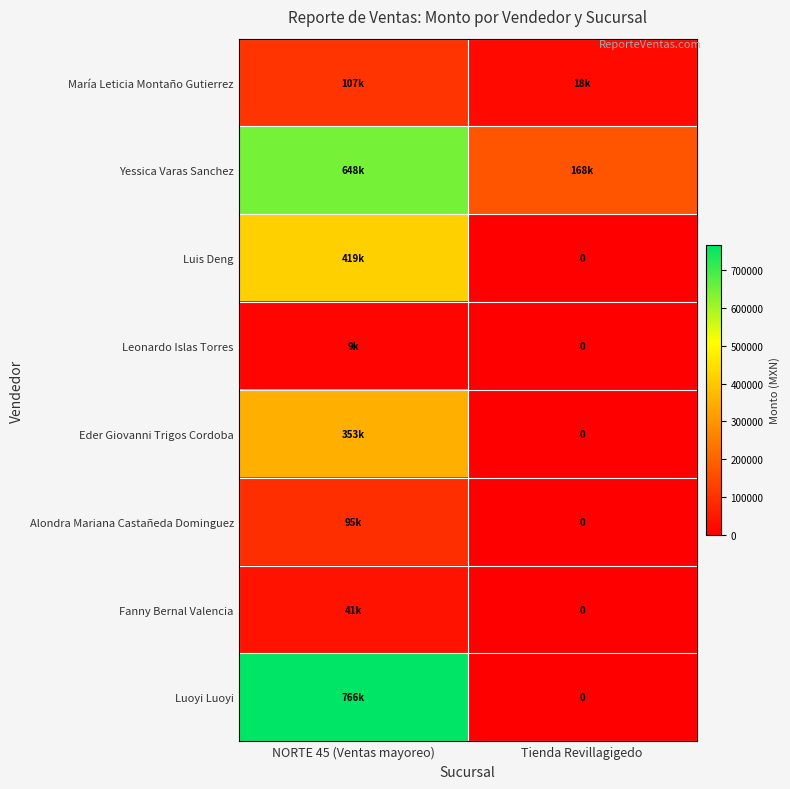

The value of Luis Deng at NORTE 45 (Ventas mayoreo) is 418835.0. True or false?

True